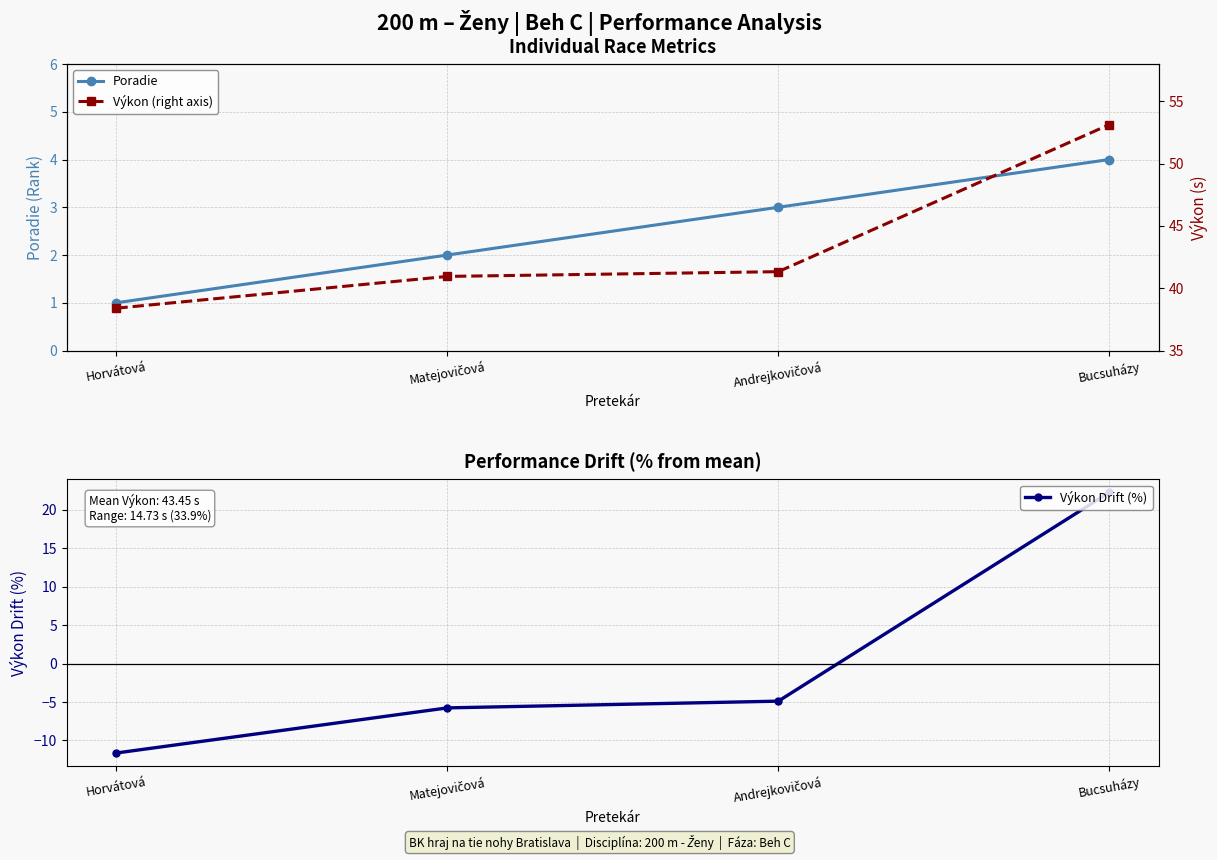

True or false: Výkon Drift (%) and Výkon (right axis) cross at least once.

False